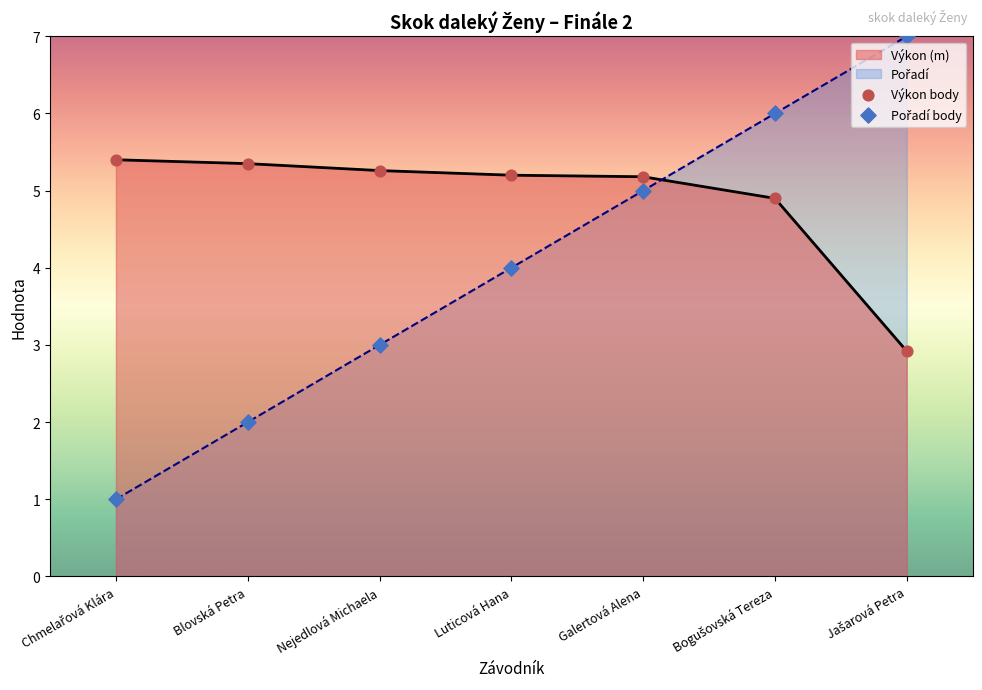

The value of Výkon (m) at Blovská Petra is 5.3. True or false?

True